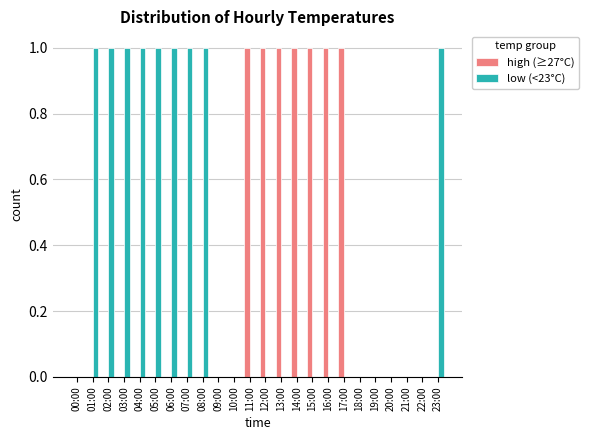

The value of low (<23°C) at 21:00 is 0. True or false?

True